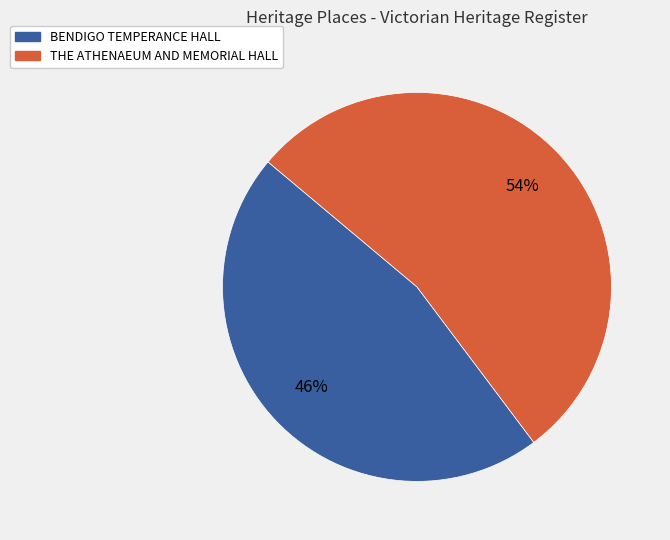

To the nearest percent, what percentage of the pie is BENDIGO TEMPERANCE HALL?

46%